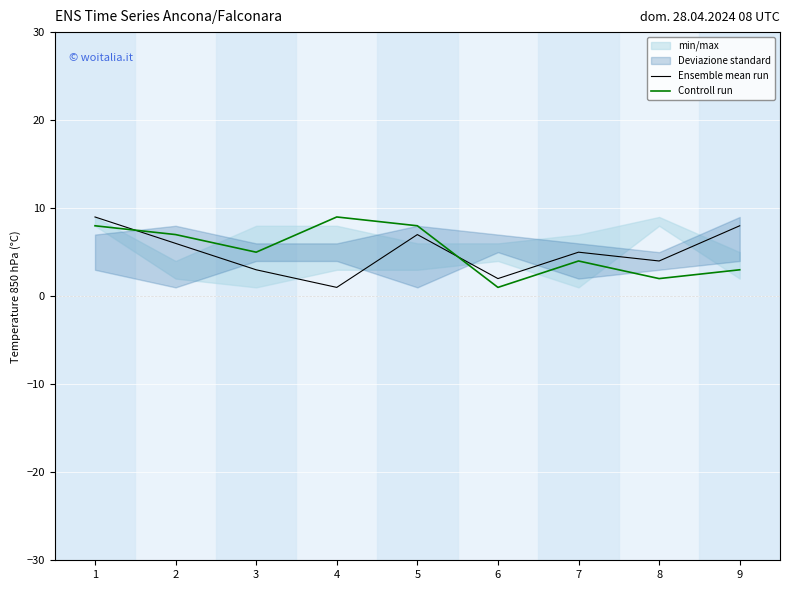

List the series in order of their peak value, highest first.

Ensemble mean run, Controll run